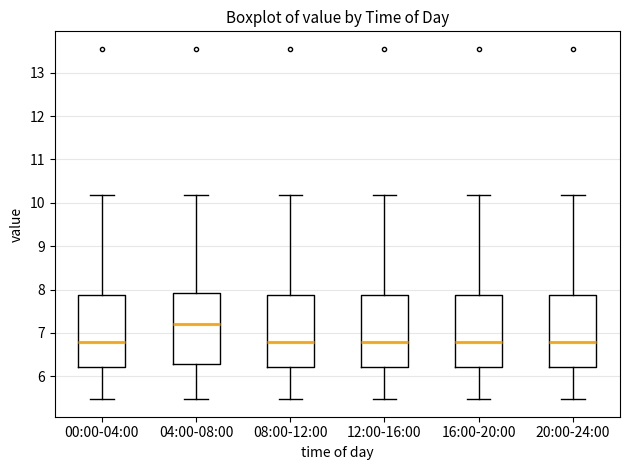

Reading left to right, read every box against the y-axis: the position of its median line, the range the box covers, and the ends of its whiskers. The values are not printed on the chart, so give them approximately, as read against the axis.

00:00-04:00: median 6.8, box 6.2 to 7.9, whiskers 5.5 to 10.2
04:00-08:00: median 7.2, box 6.3 to 7.9, whiskers 5.5 to 10.2
08:00-12:00: median 6.8, box 6.2 to 7.9, whiskers 5.5 to 10.2
12:00-16:00: median 6.8, box 6.2 to 7.9, whiskers 5.5 to 10.2
16:00-20:00: median 6.8, box 6.2 to 7.9, whiskers 5.5 to 10.2
20:00-24:00: median 6.8, box 6.2 to 7.9, whiskers 5.5 to 10.2